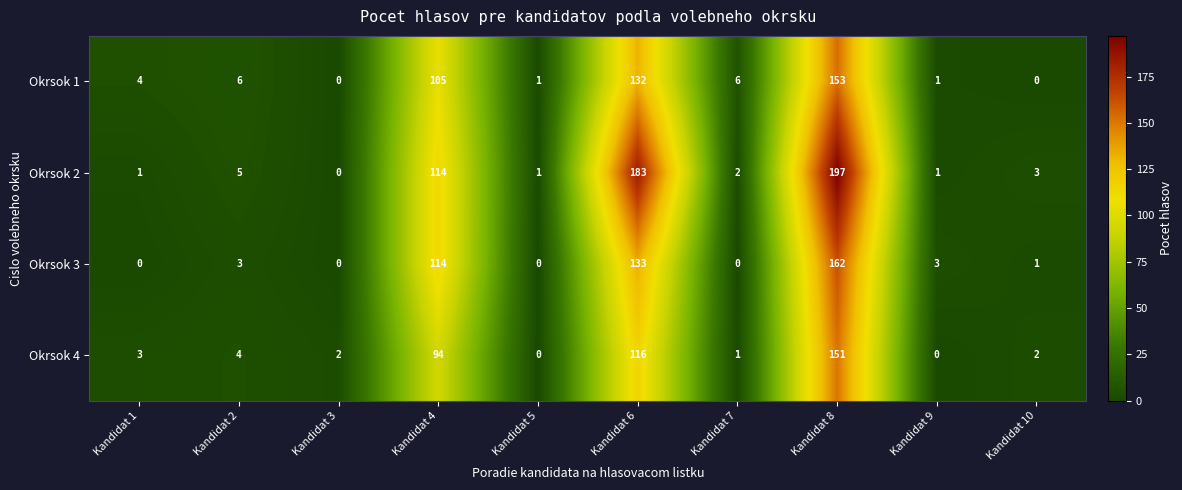

What is the maximum value shown in the chart?

197